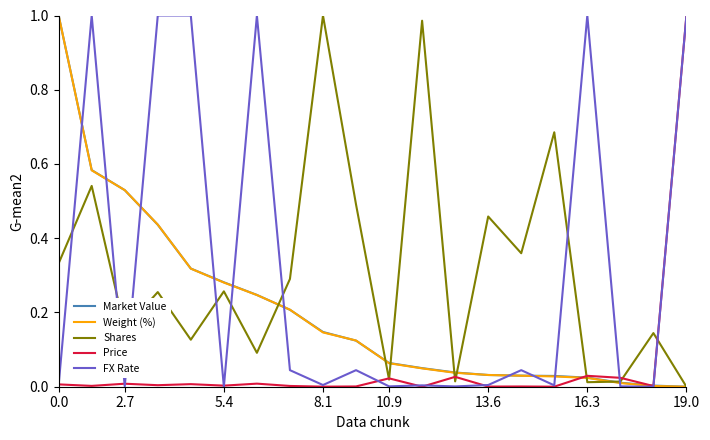

True or false: FX Rate and Shares intersect in this chart.

True